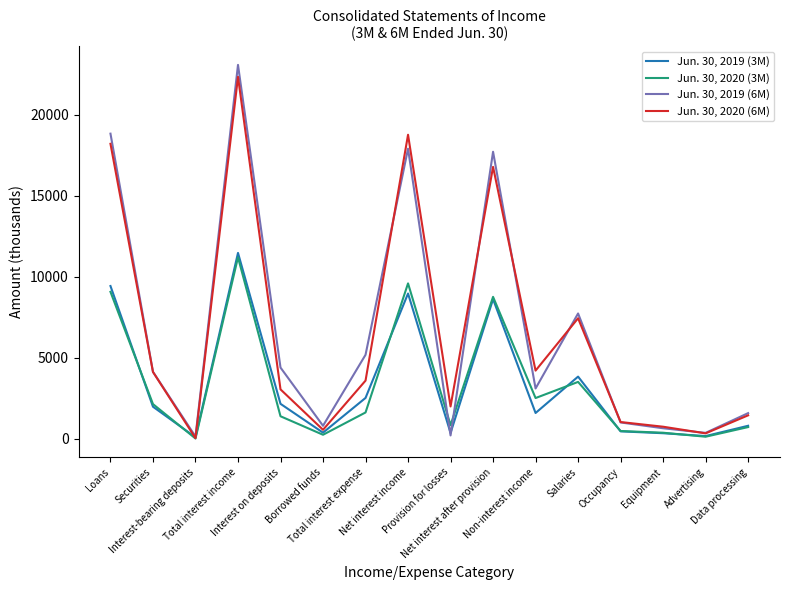

At which label does Jun. 30, 2020 (3M) first exceed 1610?

Loans